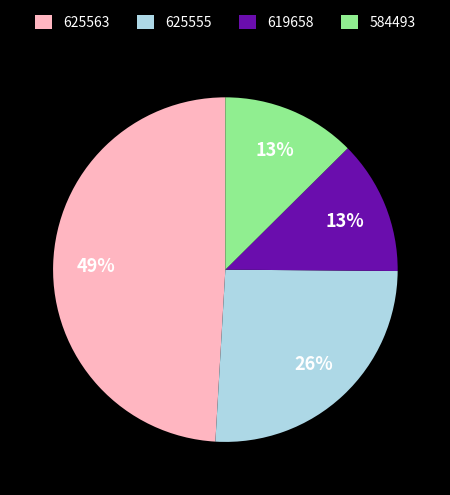

To the nearest percent, what is the average slice percentage?

25%